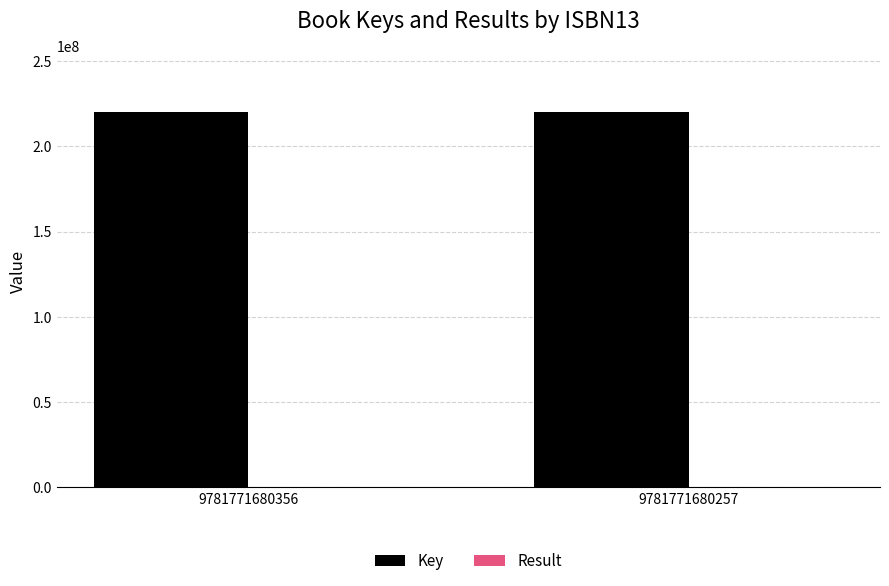

The value of Key at 9781771680257 is 220312502. True or false?

True